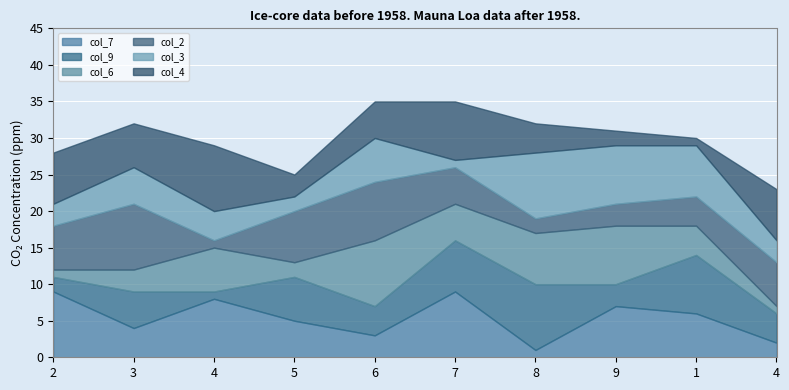

What is the value of the col_4 point at the 2nd from the left?

6